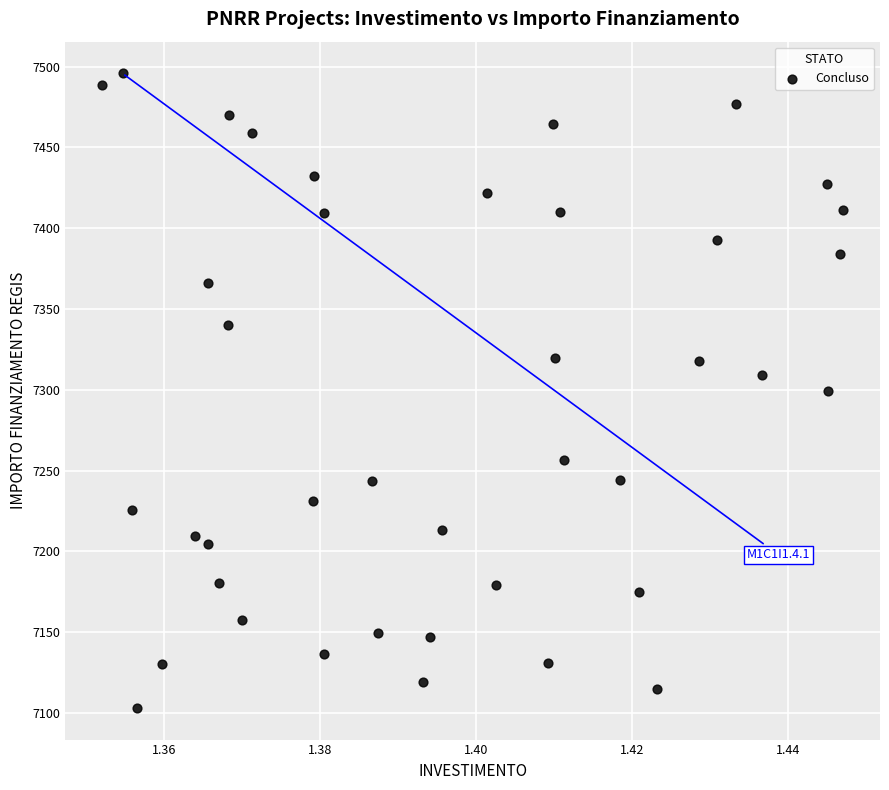

What is the range of Y values (max minus min)?

392.5